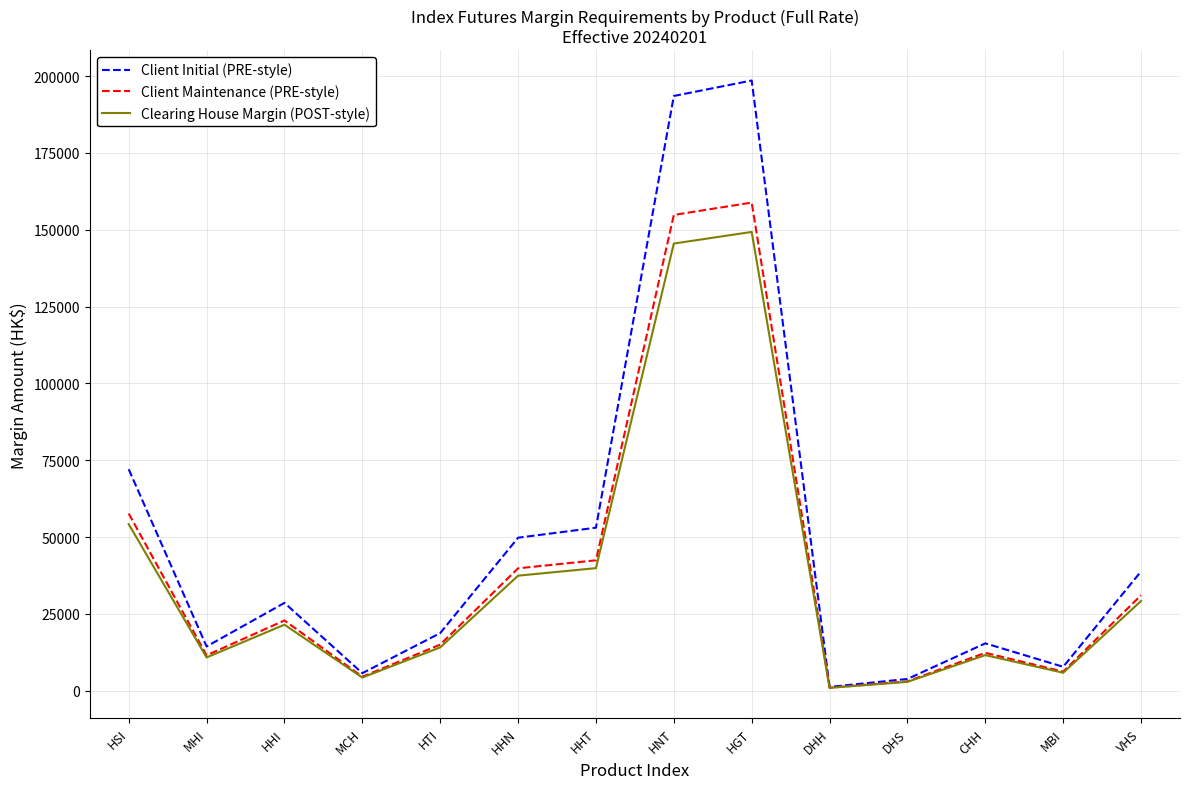

At which label is Client Initial (PRE-style) closest to 99912?

HSI